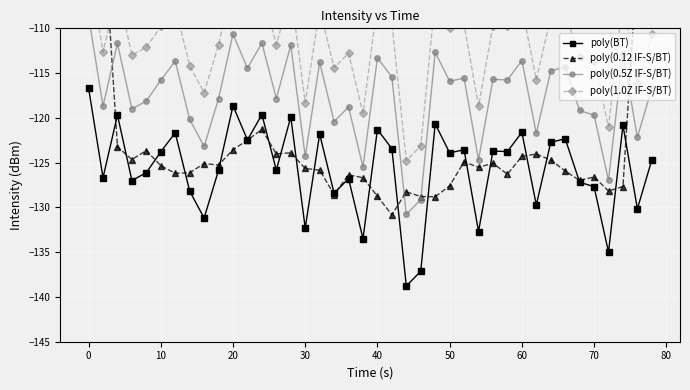

Count the number of data series in this chart.

4